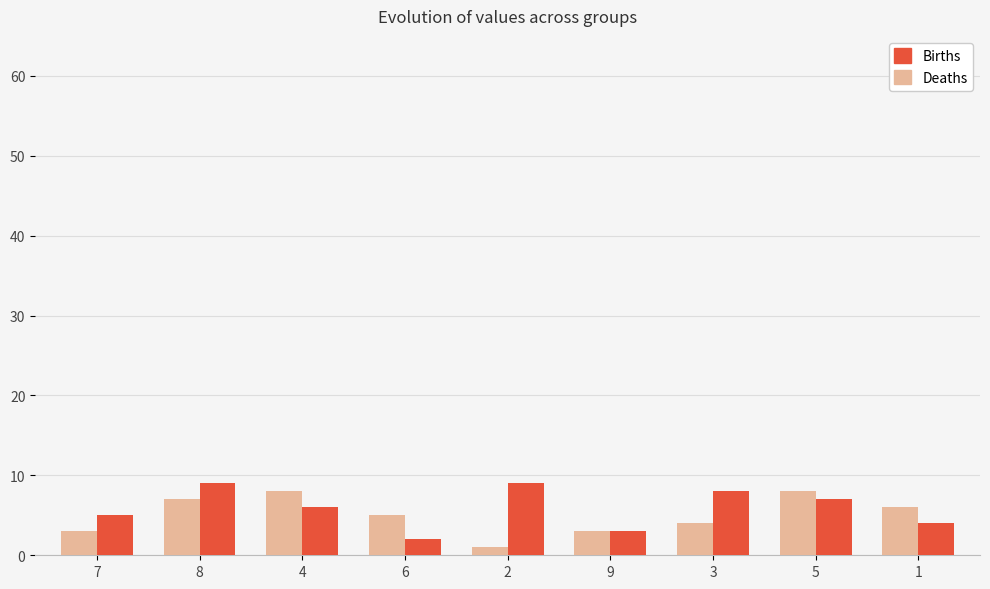

Reading right to left, list all the values displayed in this chart.

Deaths: 6	8	4	3	1	5	8	7	3
Births: 4	7	8	3	9	2	6	9	5